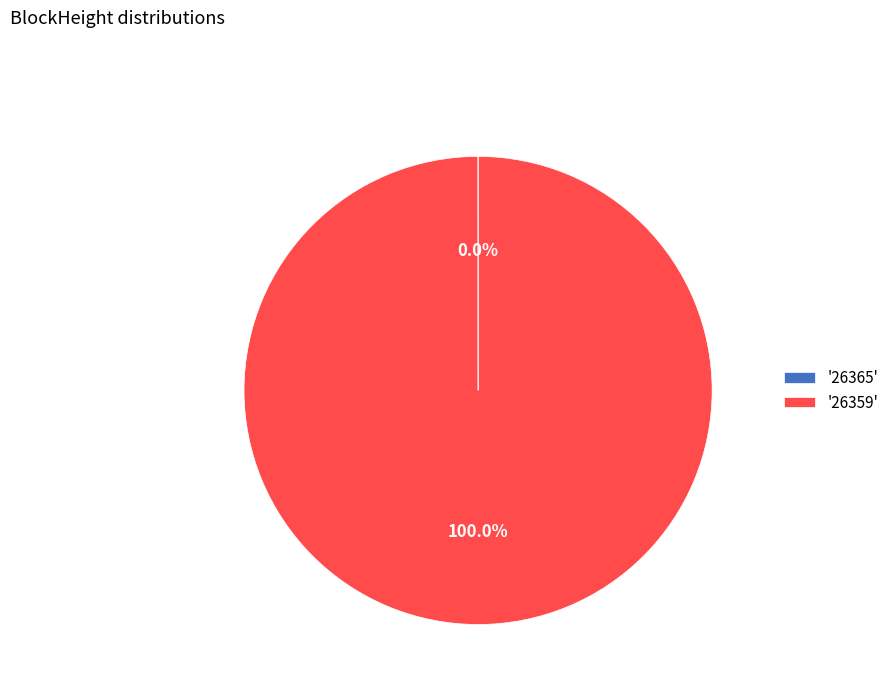

Which category has the biggest portion of the pie?

'26359'